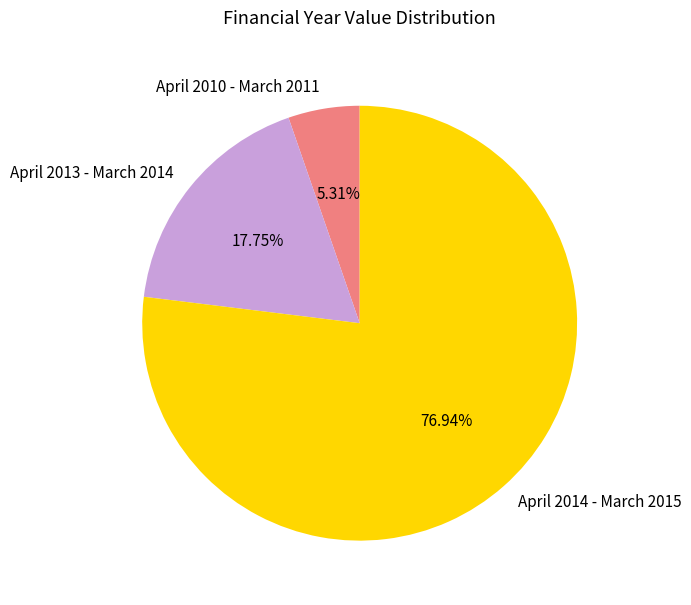

What percentage is NOT represented by April 2014 - March 2015?

23.1%